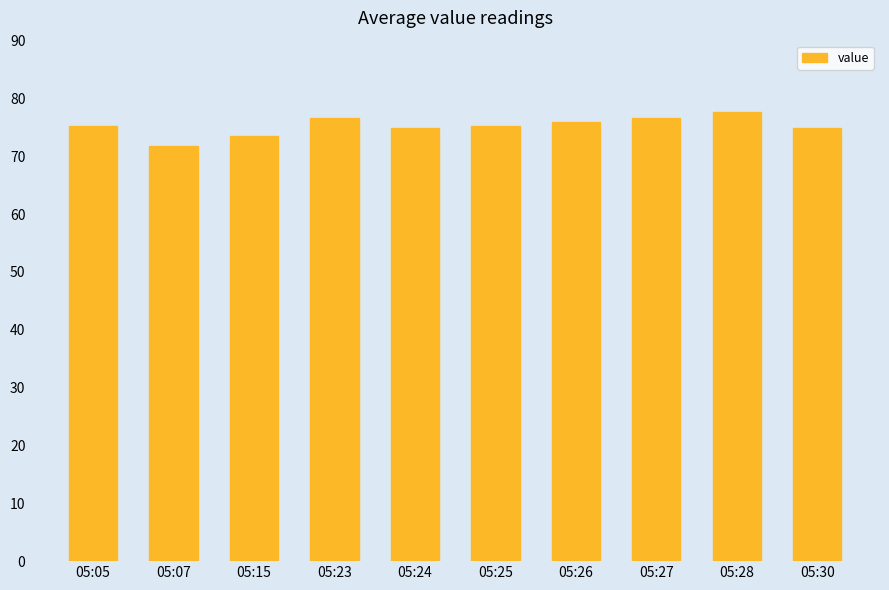

What value does the data have at 05:15?

73.5